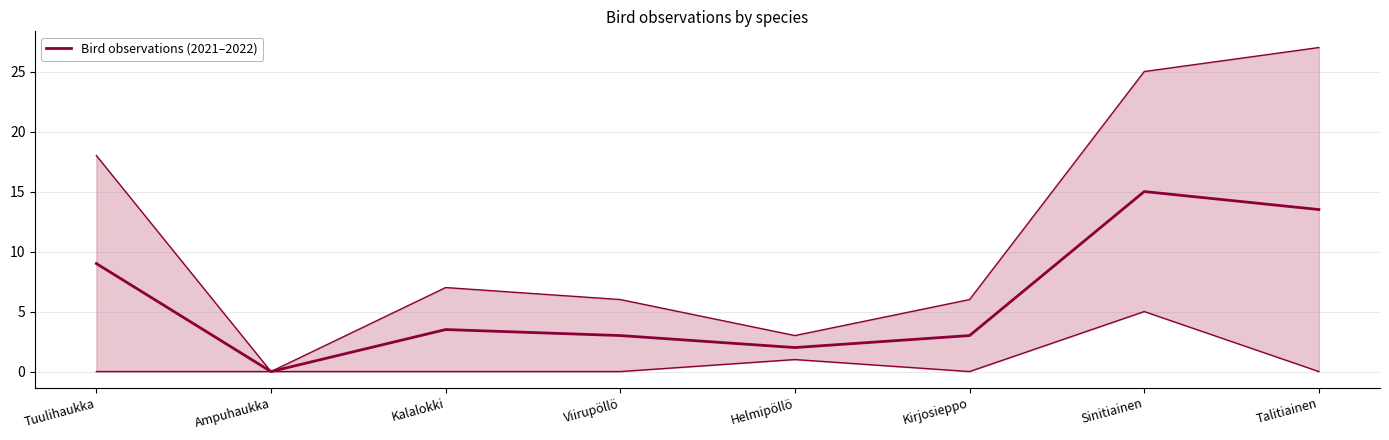

True or false: there are more than 0 points higher than both neighbors.

True